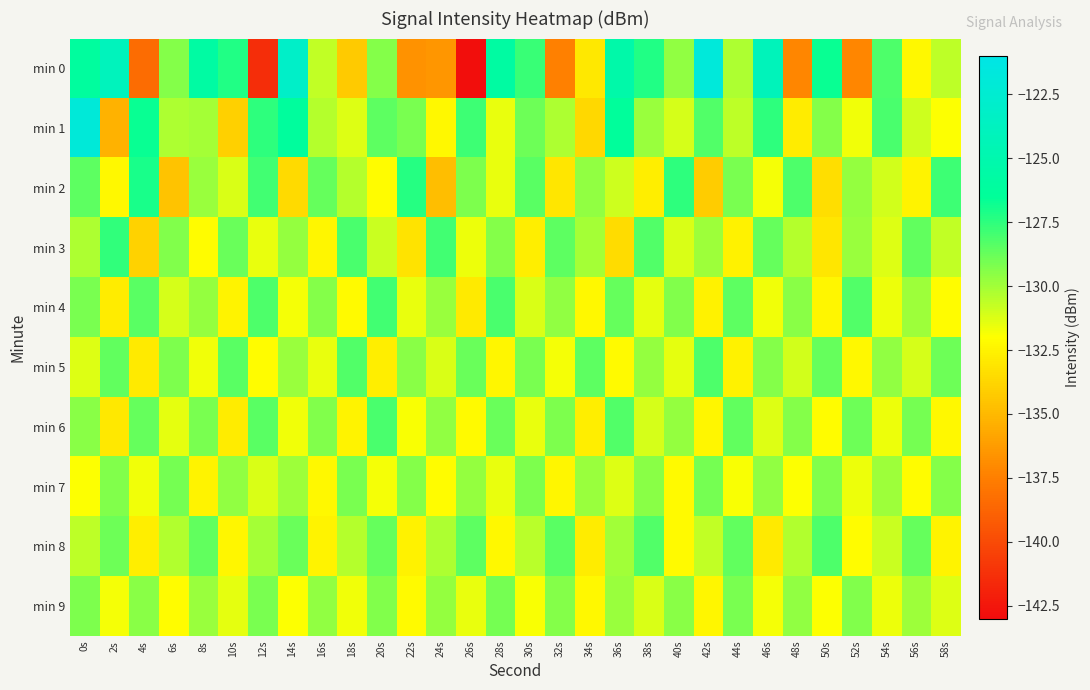

What is the smallest value displayed?

-142.9